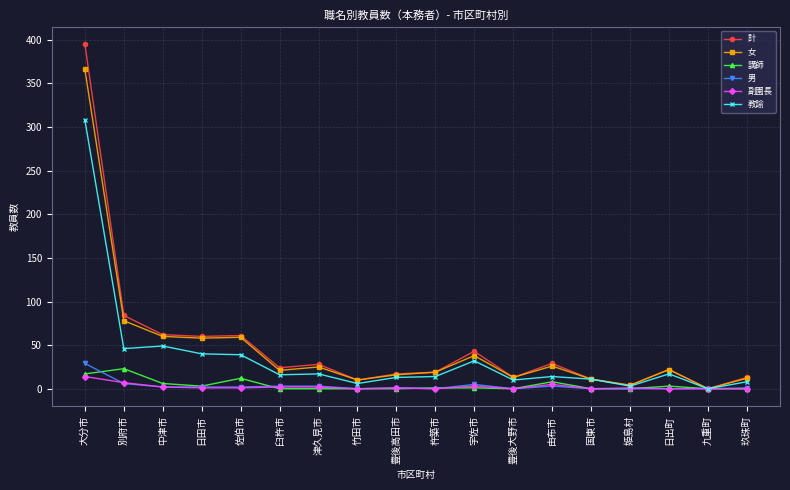

Which series has the widest spread of values?

計